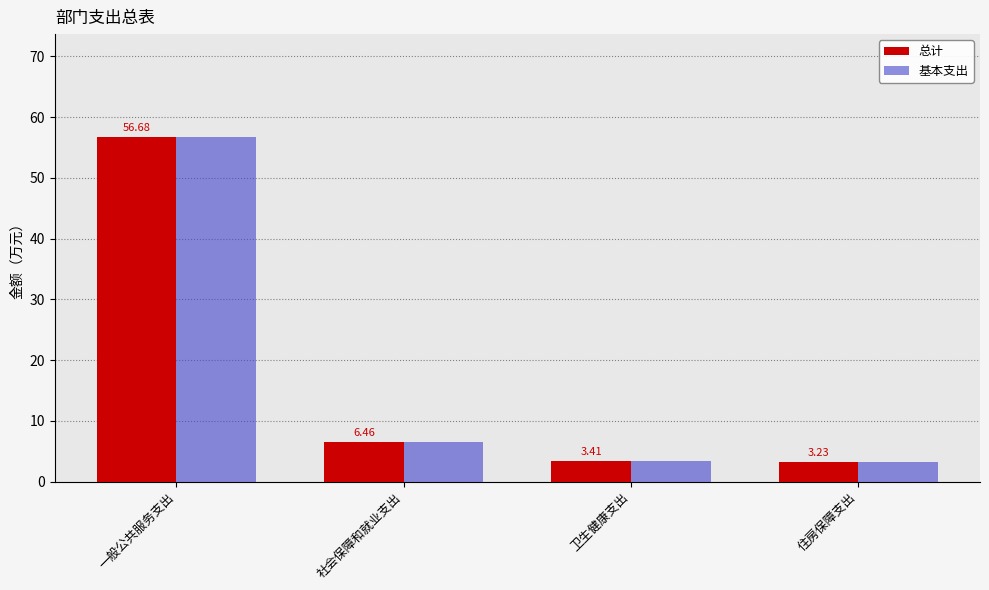

List the labels in order of 总计 value, smallest first.

住房保障支出, 卫生健康支出, 社会保障和就业支出, 一般公共服务支出